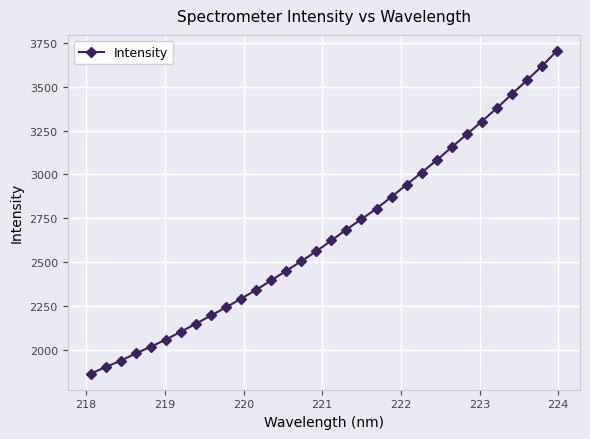

What is the maximum value shown in the chart?

3705.2